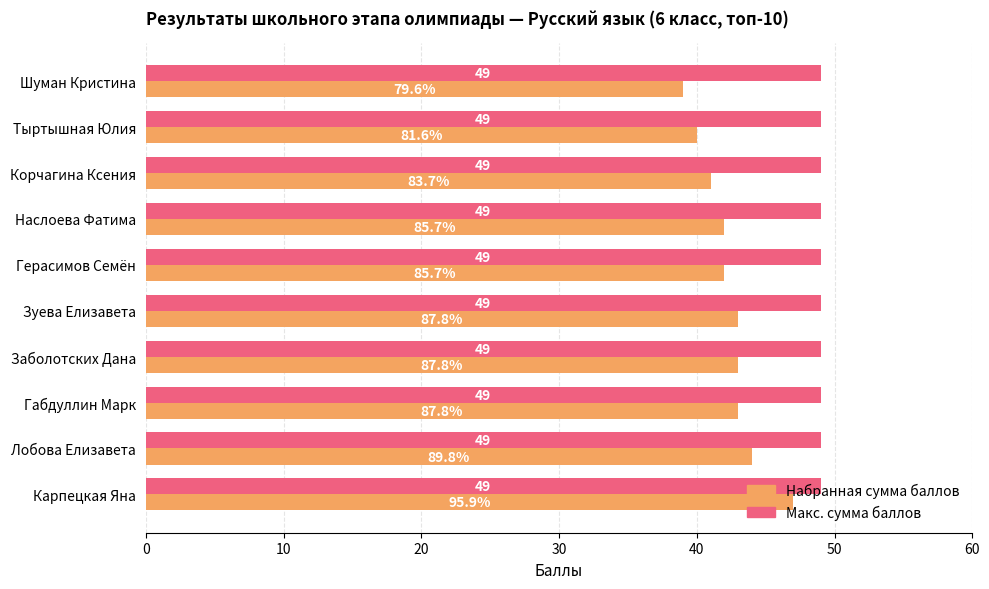

List the series in order of their overall mean, highest first.

Макс. сумма баллов, Набранная сумма баллов